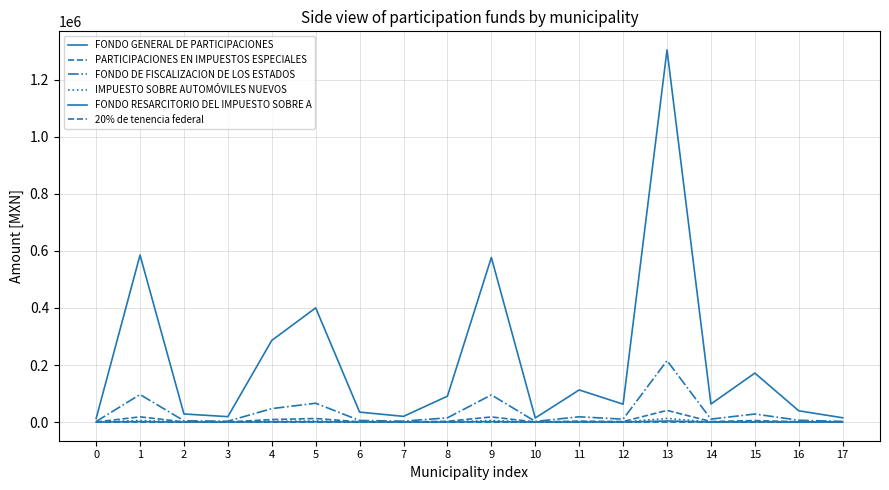

At which label is 20% de tenencia federal closest to 8?

1